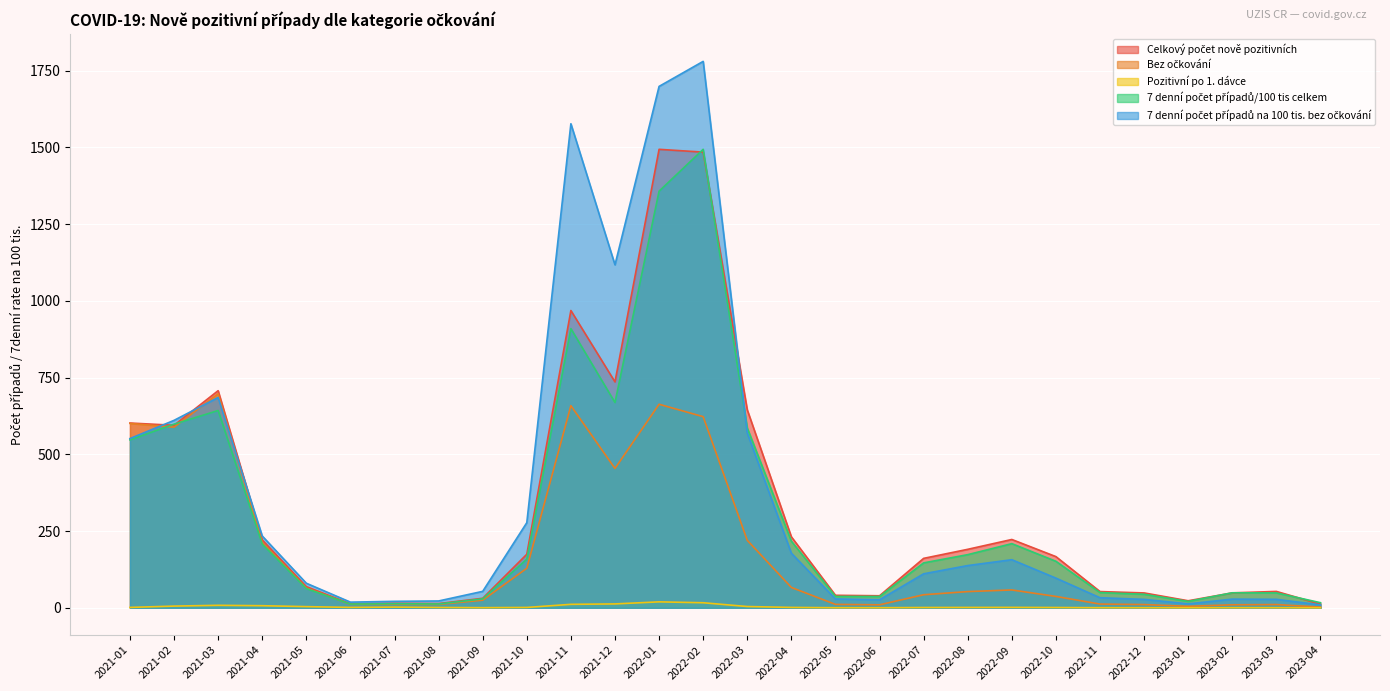

Does the chart display data point markers on the line(s)?

No